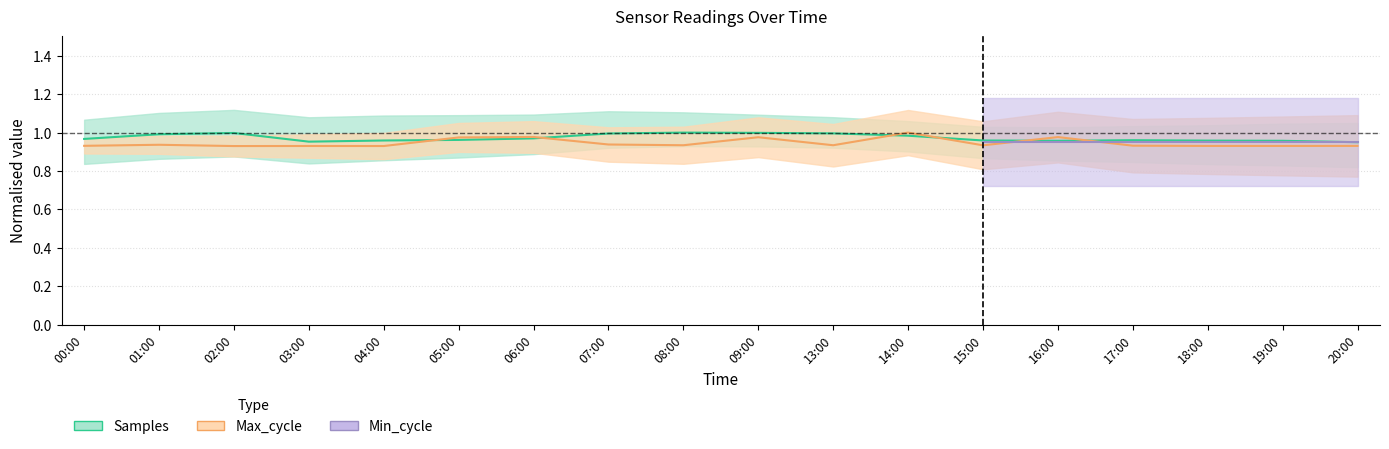

Which series has the largest range (max minus min)?

Max_cycle